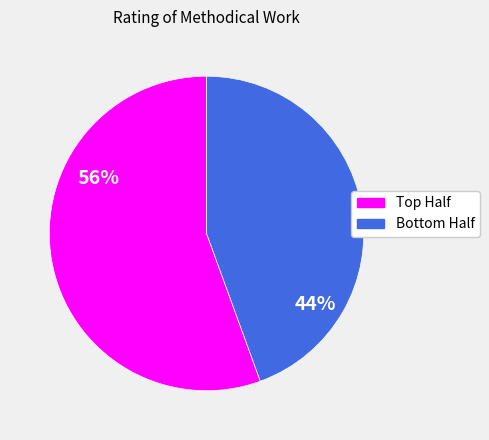

To the nearest percent, what is the average slice percentage?

50%